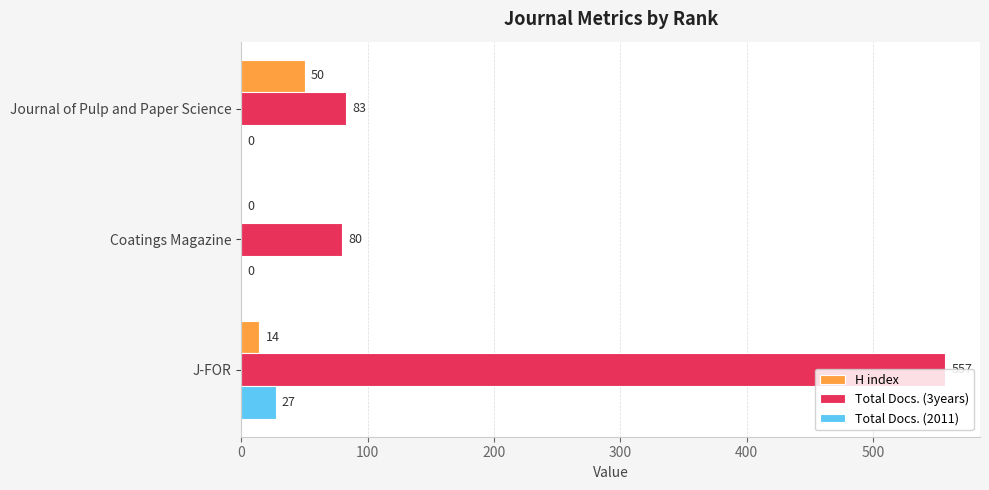

What is the maximum value for Total Docs. (3years)?

557